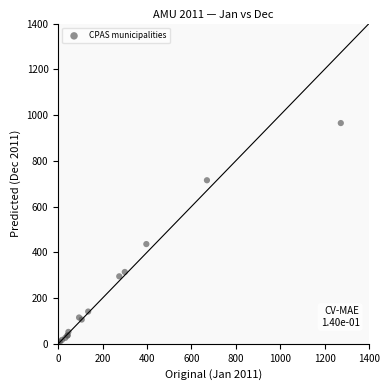

What Y value in the scatter plot is closest to 484?

436